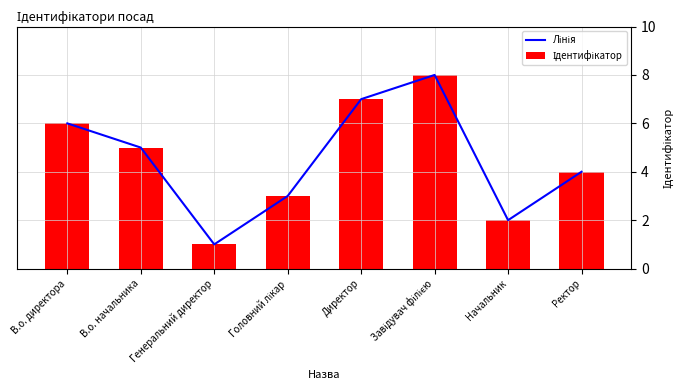

What value does the Ідентифікатор series have at Начальник?

2